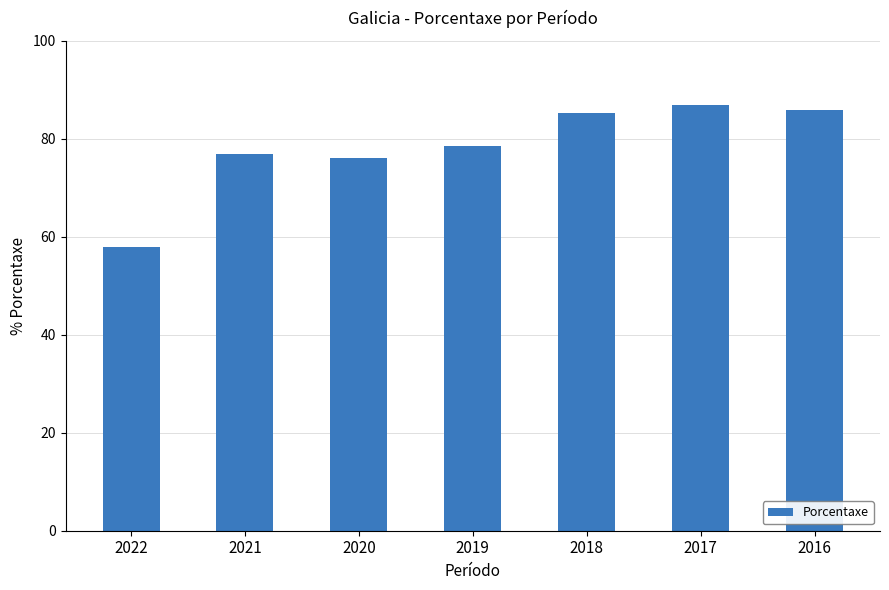

The value at 2022 is 88.9. True or false?

False